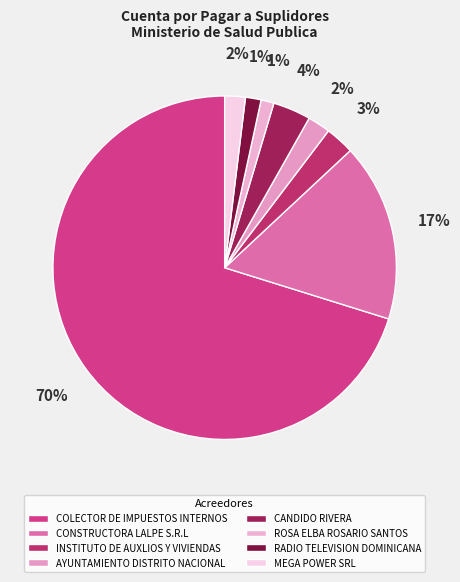

To the nearest percent, what portion does COLECTOR DE IMPUESTOS INTERNOS represent?

70%